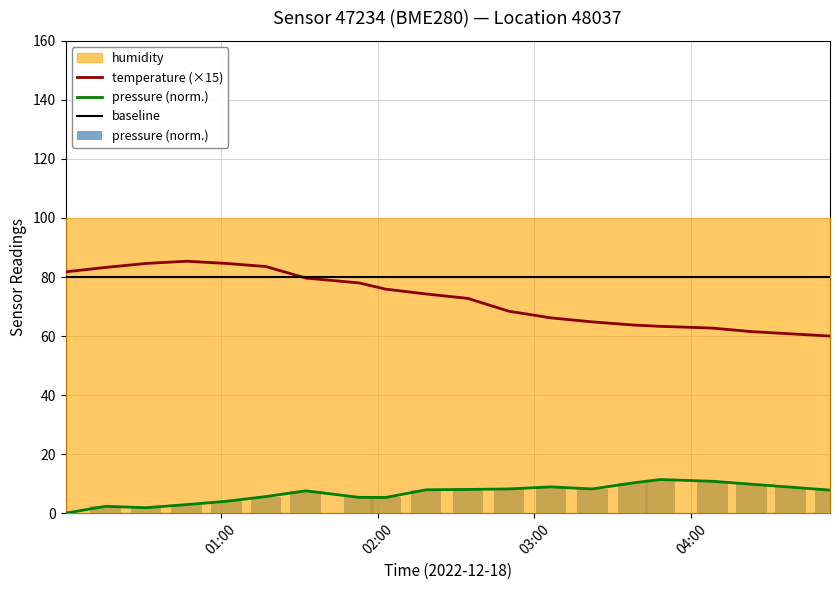

What is the sum of all temperature (×15) values?

1455.0